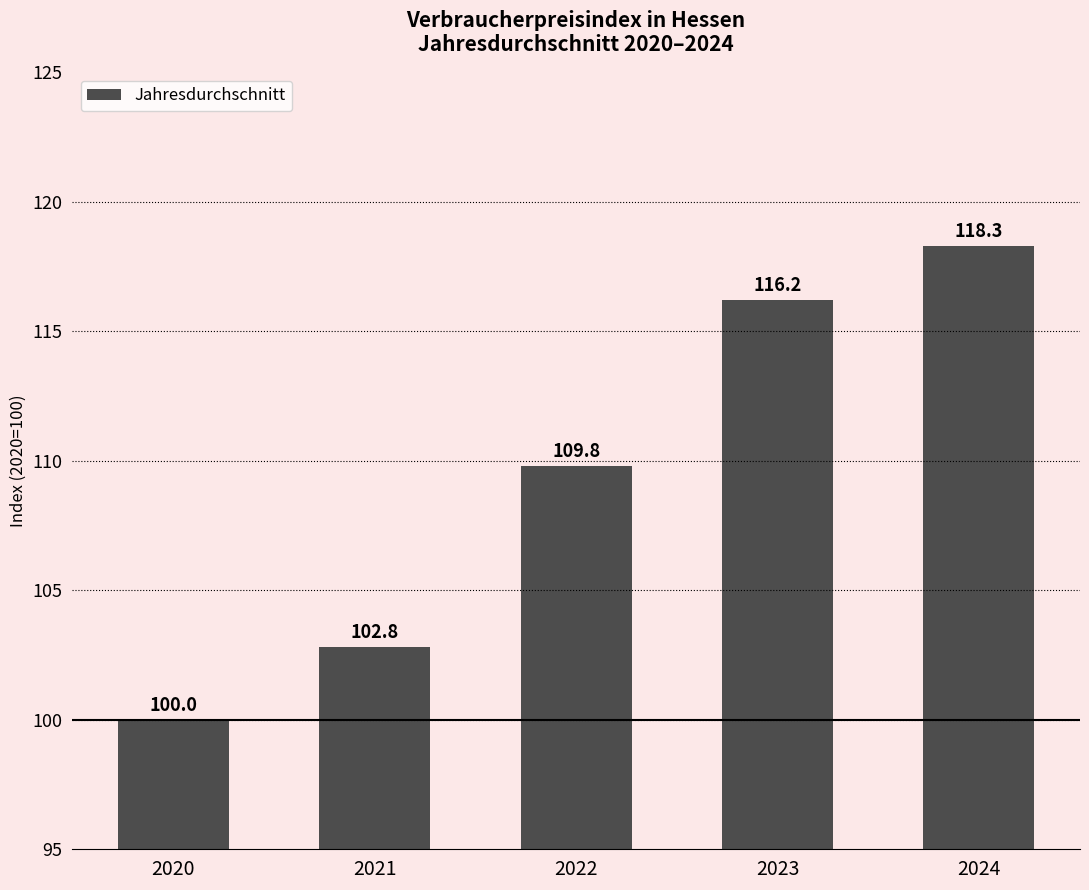

Are the bars grouped side by side (vs. stacked)?

No